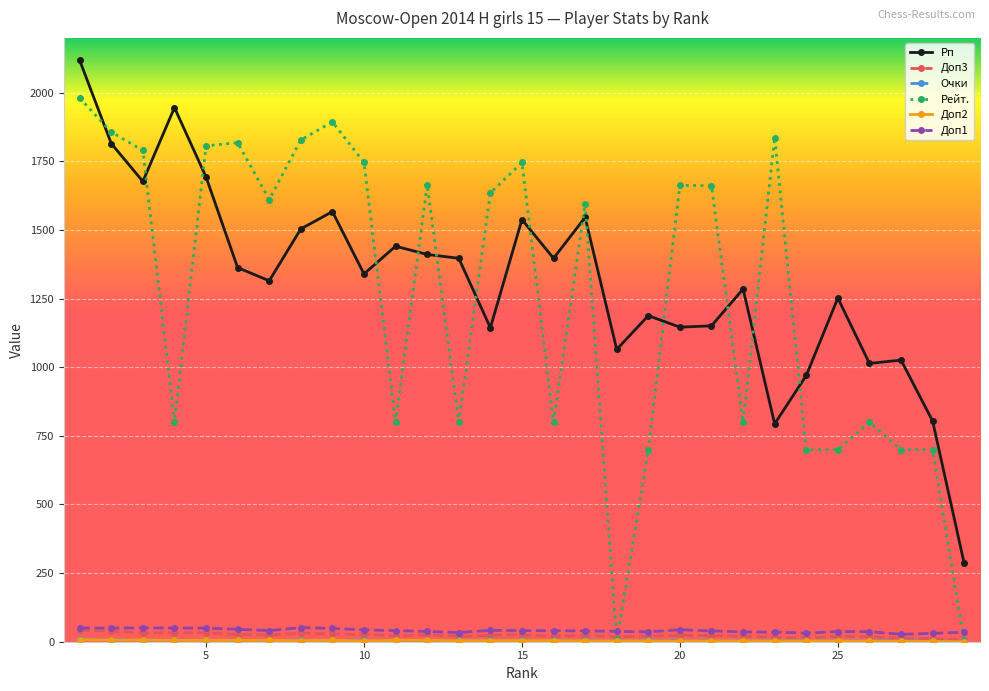

Which series has the largest range (max minus min)?

Рейт.